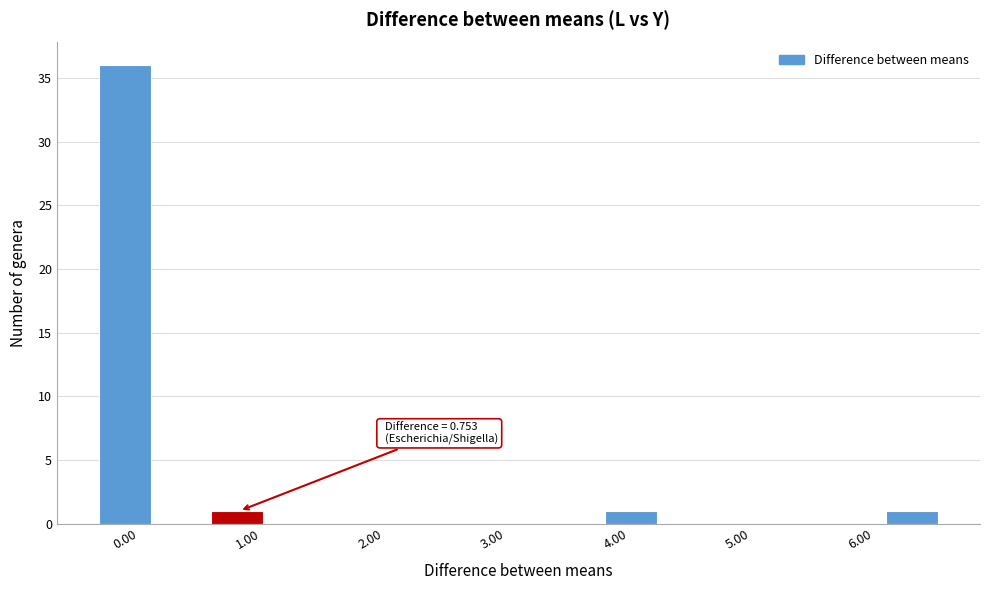

Which range on the x-axis has the tallest bar?

-0.3 to 0.1